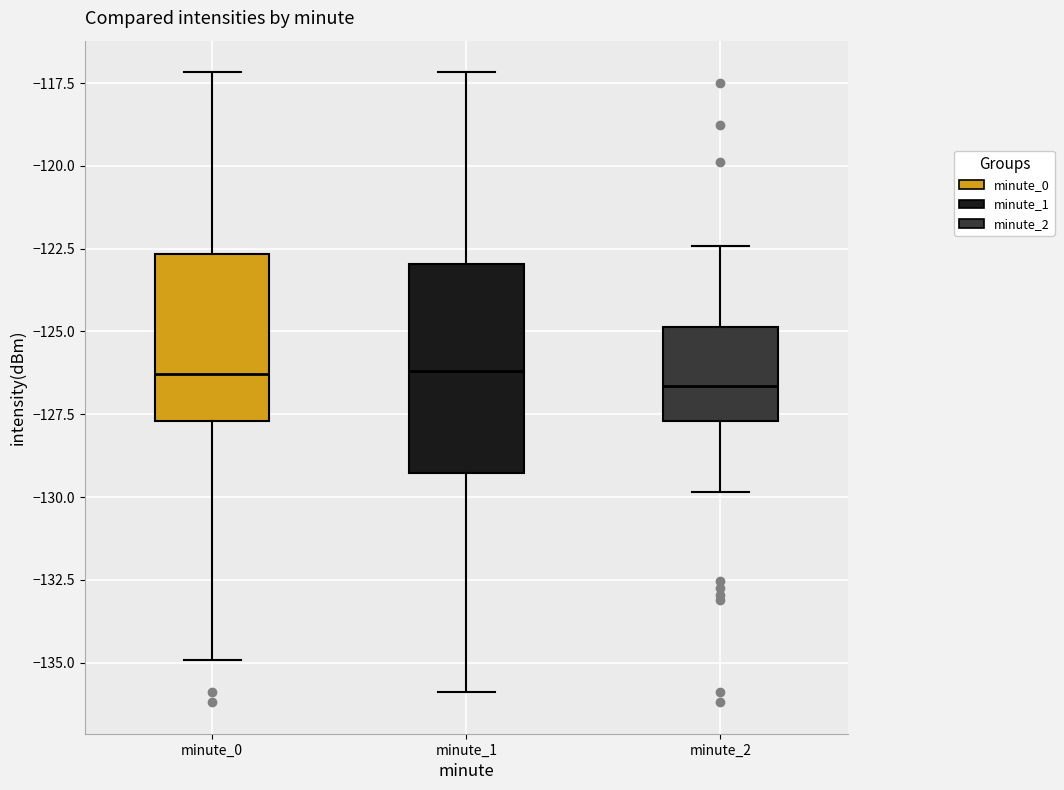

Reading left to right, read every box against the y-axis: the position of its median line, the range the box covers, and the ends of its whiskers. The values are not printed on the chart, so give them approximately, as read against the axis.

minute_0: median -126.5, box -127.5 to -122.5, whiskers -135.0 to -117.0
minute_1: median -126.0, box -129.5 to -123.0, whiskers -136.0 to -117.0
minute_2: median -126.5, box -127.5 to -125.0, whiskers -130.0 to -122.5